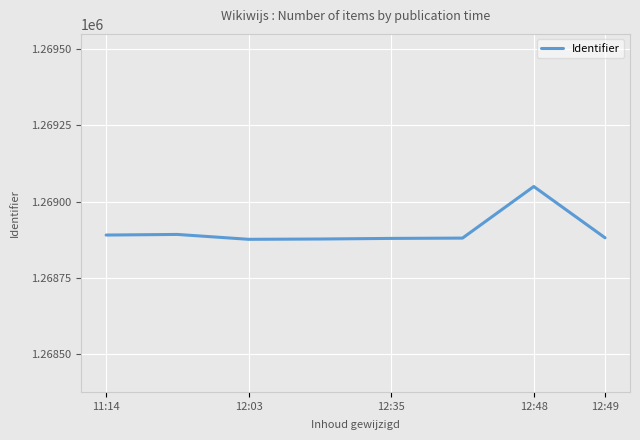

True or false: the data has more than 0 interior local peaks.

True